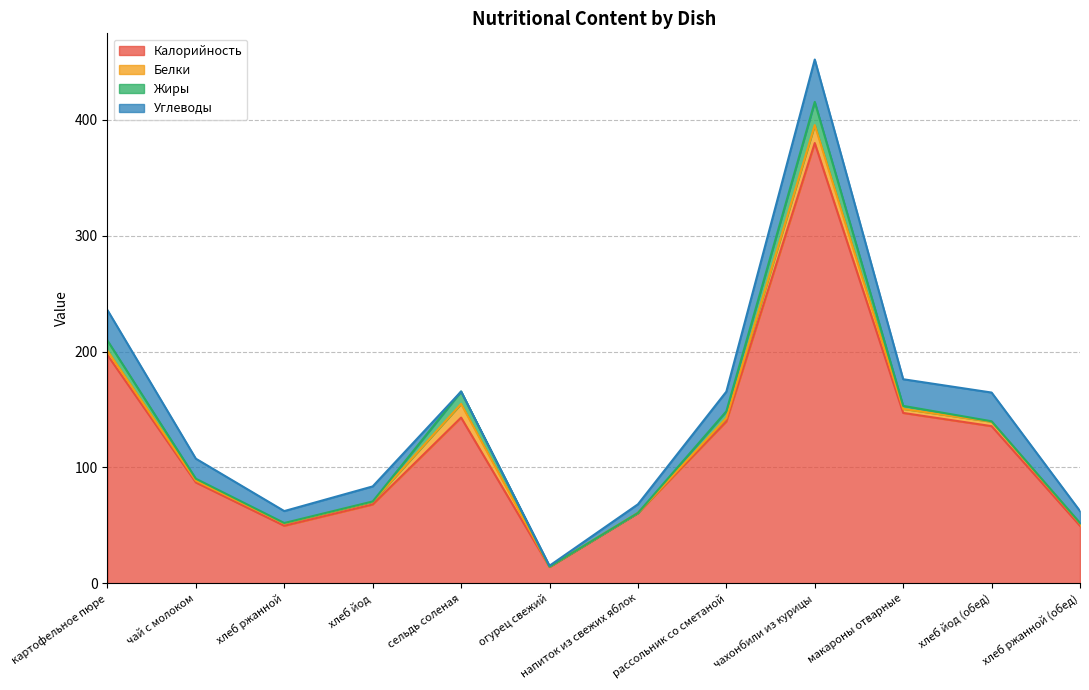

At напиток из свежих яблок, list the series in order from smallest to largest.

Белки, Жиры, Углеводы, Калорийность